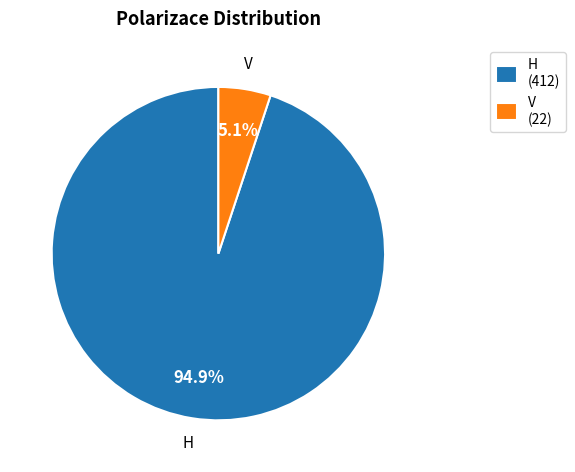

To the nearest percent, what percentage of the pie is H?

95%